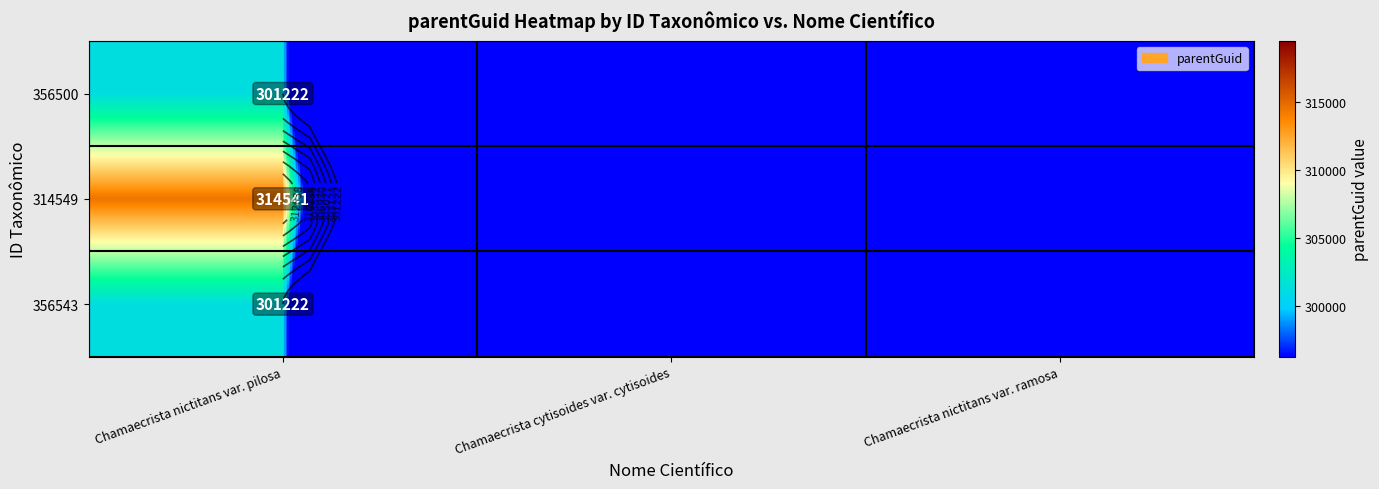

At which category is the sum across all series the highest?

Chamaecrista nictitans var. pilosa